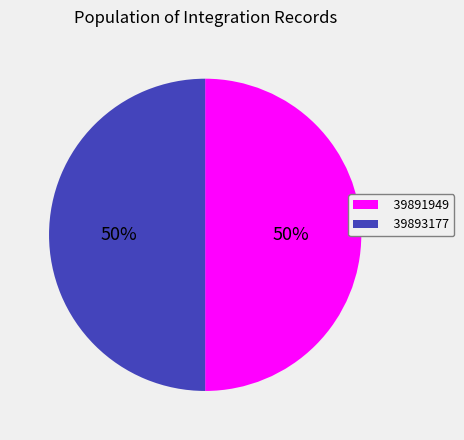

To the nearest percent, what percentage of the pie is 39893177?

50%